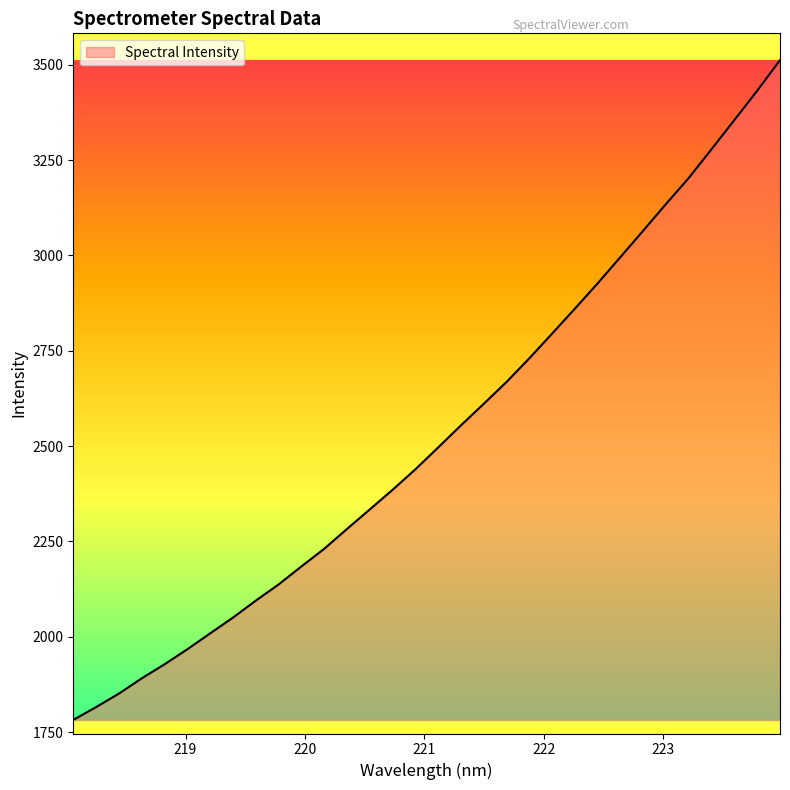

What is the greatest value displayed?

3511.9